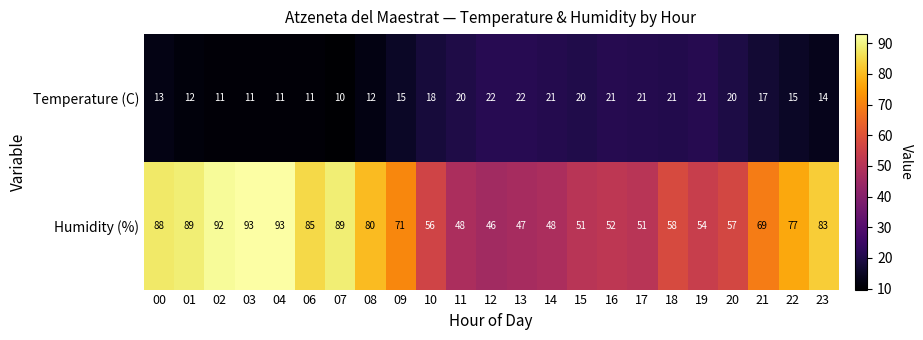

At 08, list the series in order from smallest to largest.

Temperature (C), Humidity (%)